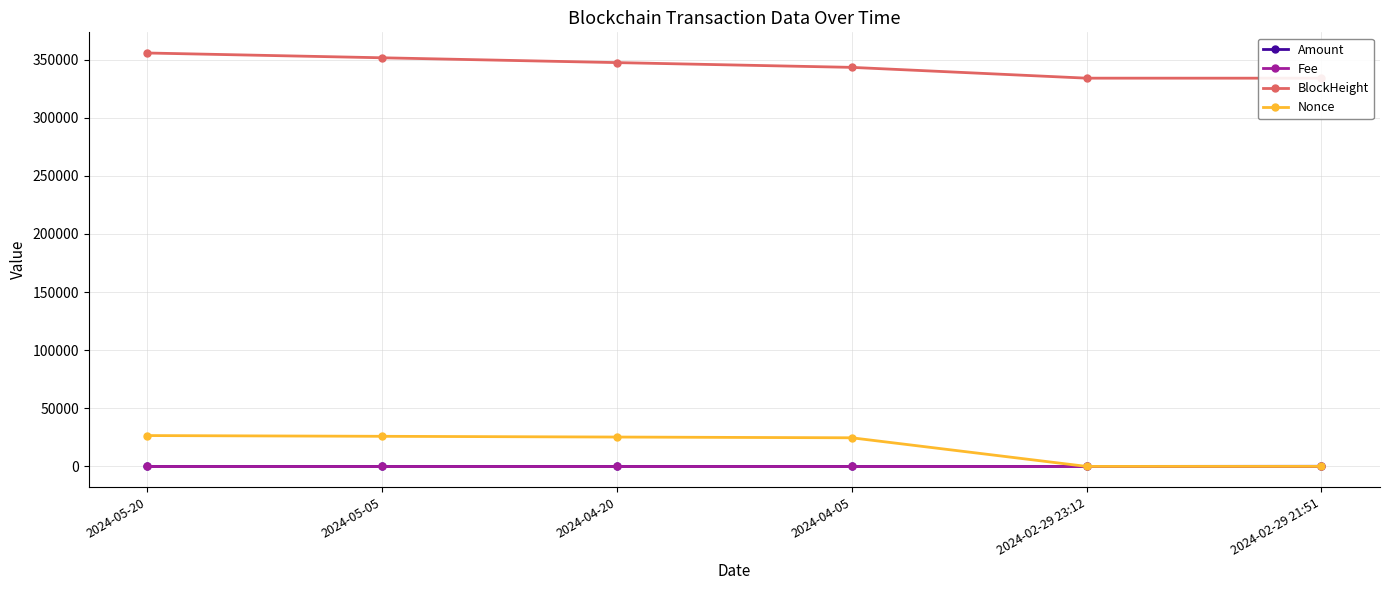

At which category is the sum across all series the highest?

2024-05-20